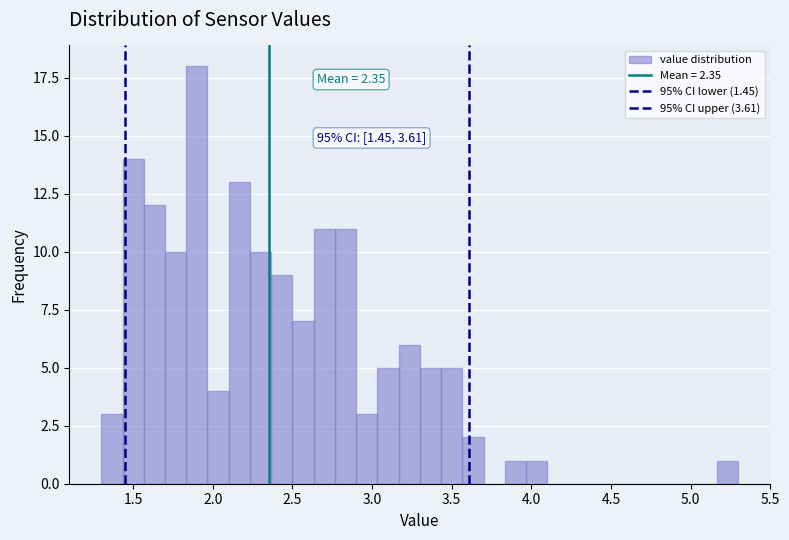

Read against the x-axis, roughly where is the centre of the tallest bar?

1.90